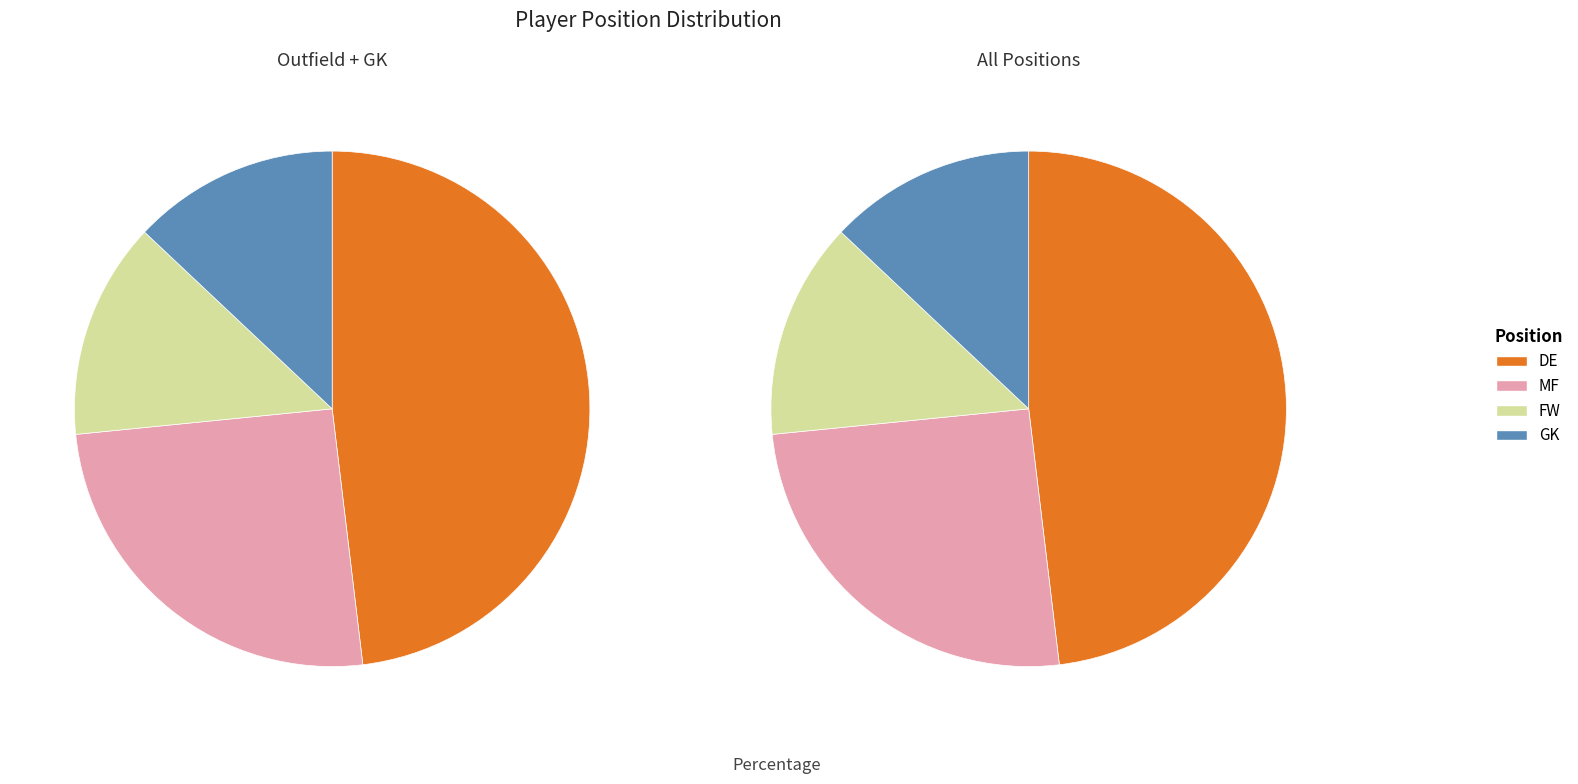

How many slices are in this pie chart?

4